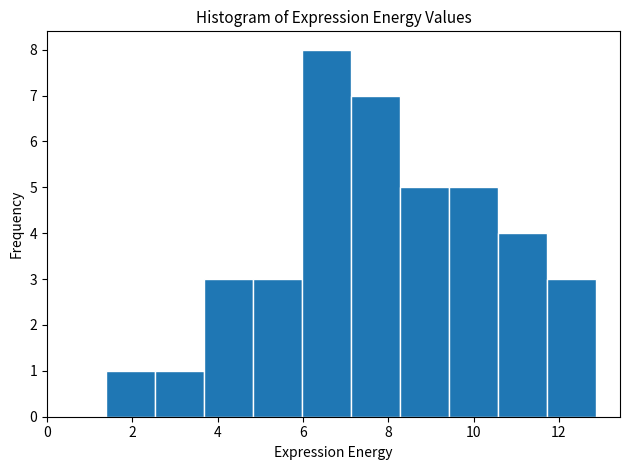

Reading left to right, transcribe this chart: for each bar, give the range it covers on the x-axis and its height. Neither the bar edges nor the heights are printed on the chart, so give them approximately, as read against the axes.

1.4 to 2.6: 1
2.6 to 3.6: 1
3.6 to 4.8: 3
4.8 to 6.0: 3
6.0 to 7.2: 8
7.2 to 8.2: 7
8.2 to 9.4: 5
9.4 to 10.6: 5
10.6 to 11.8: 4
11.8 to 12.8: 3